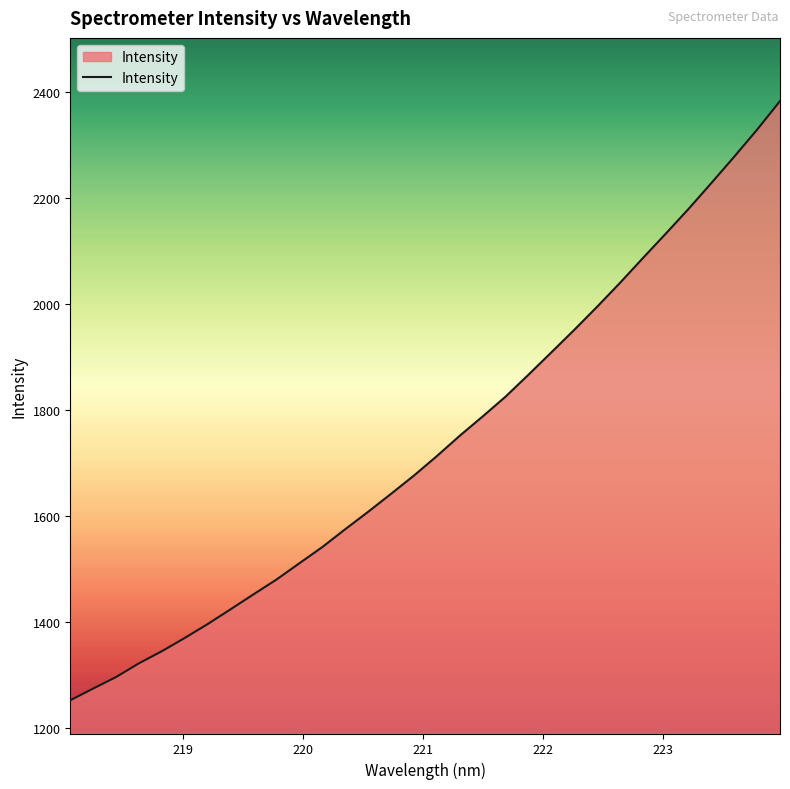

What is the greatest value displayed?

2382.1